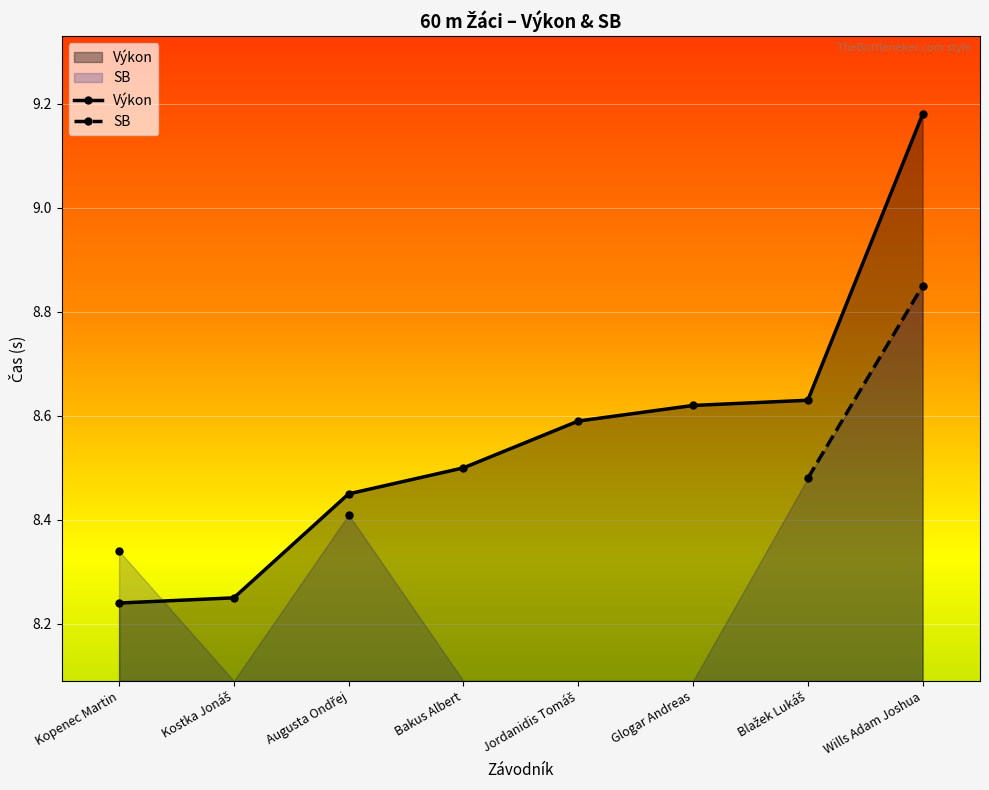

What is the change in value from Kopenec Martin to Jordanidis Tomáš?

+0.3